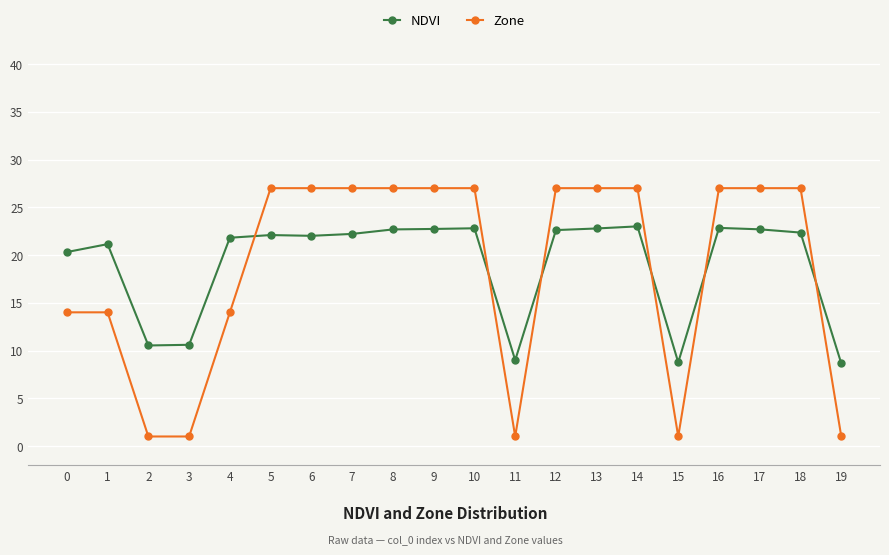

What is the lowest value of the Zone series?

1.0